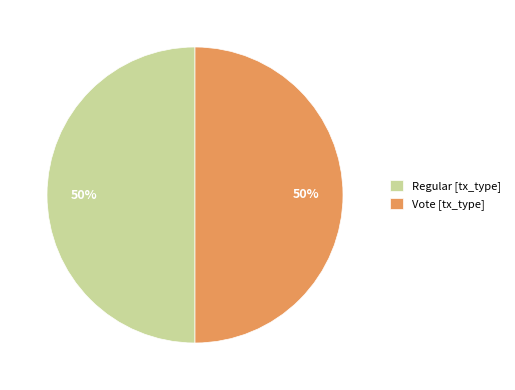

The Vote [tx_type] slice represents 61% of the pie. True or false?

False